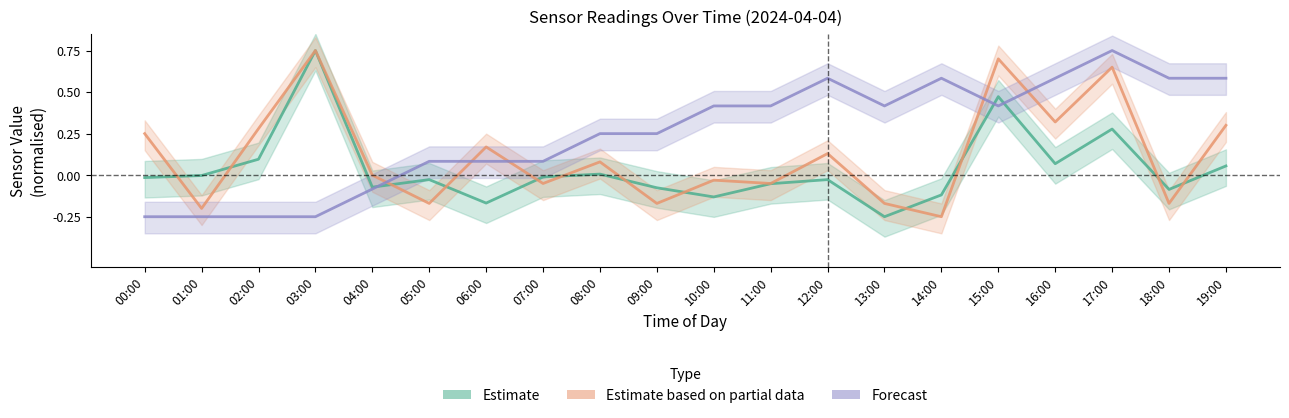

At how many categories does at least one series exceed 0?

18